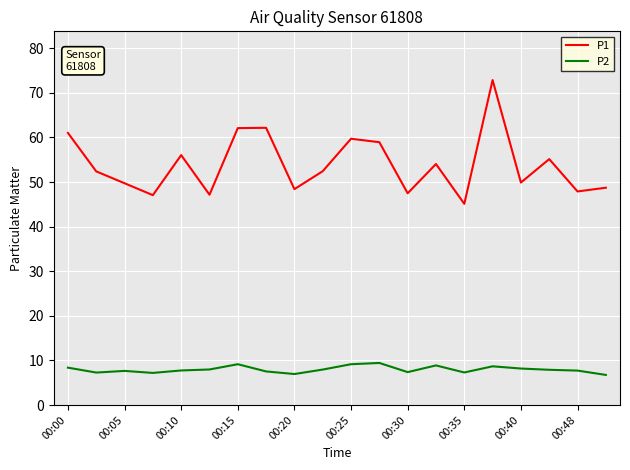

Rank the series by their average value, from highest to lowest.

P1, P2